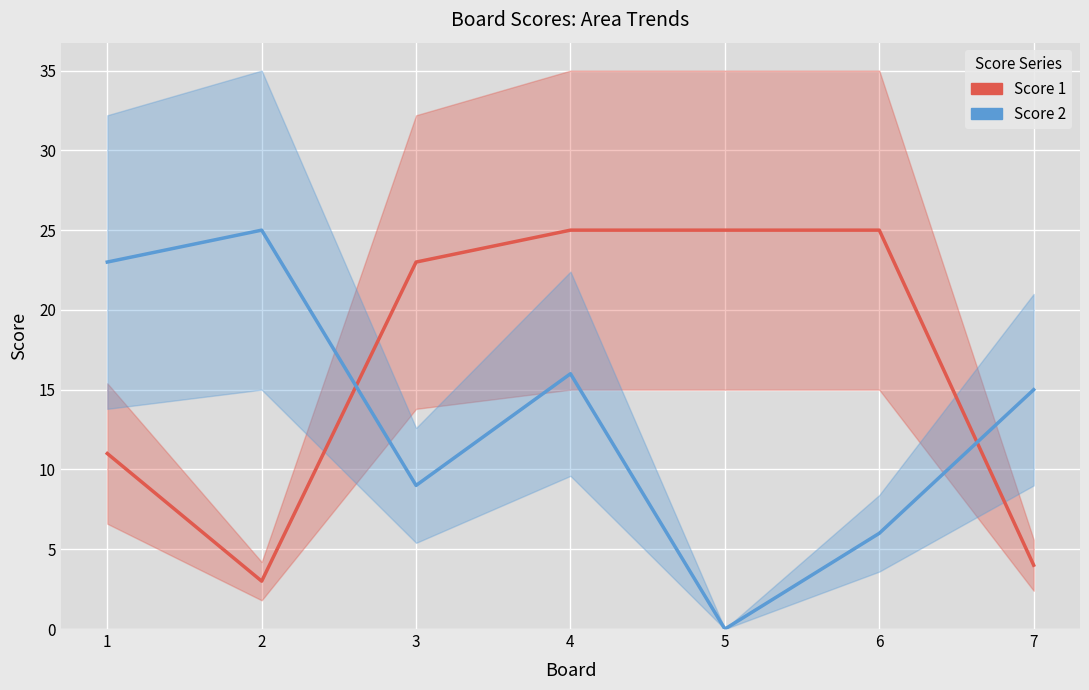

What is the total value across all series at 5?

25